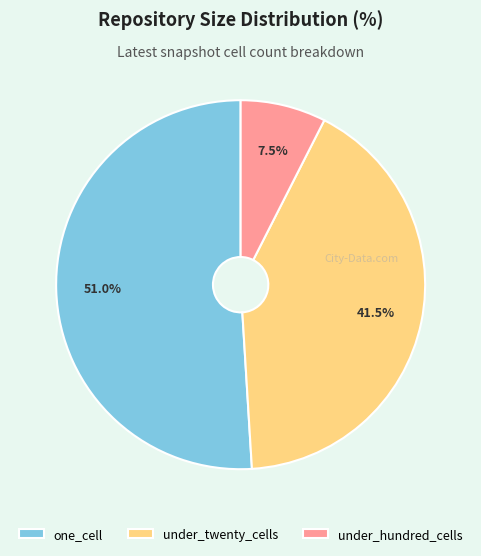

Between one_cell and under_twenty_cells, which is larger?

one_cell